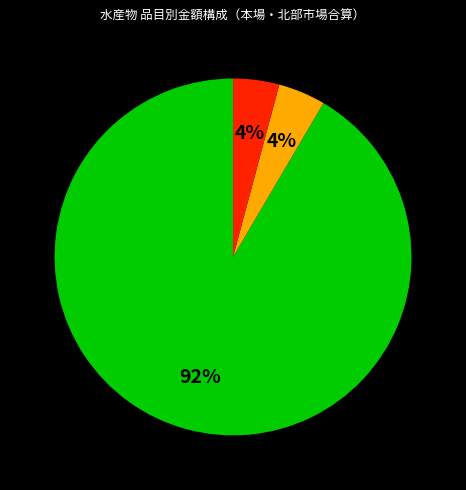

Is there a majority slice in this chart?

Yes